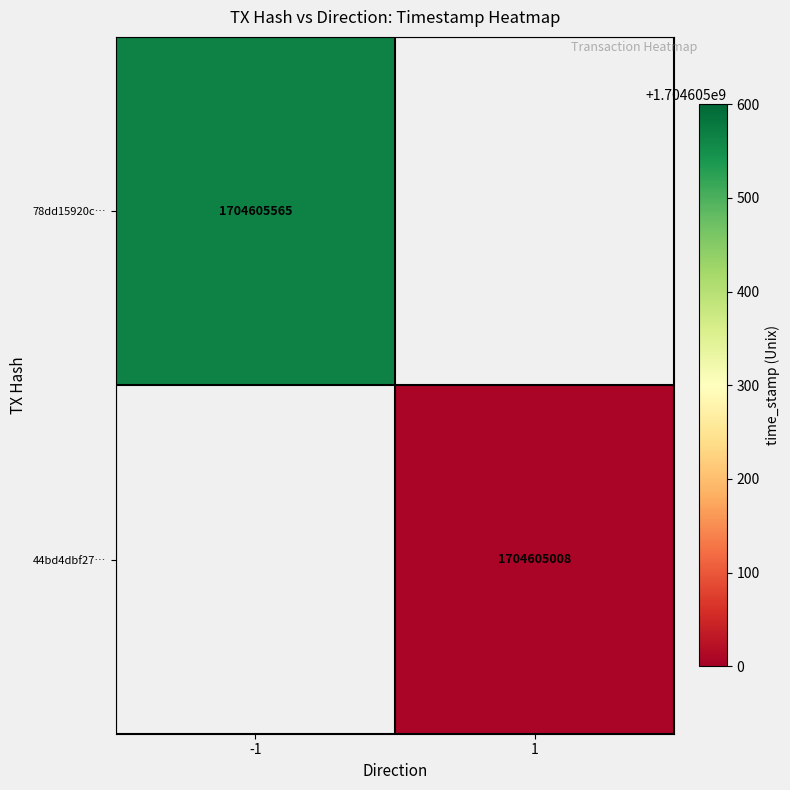

Which has a higher value, time_stamp or direction?

time_stamp